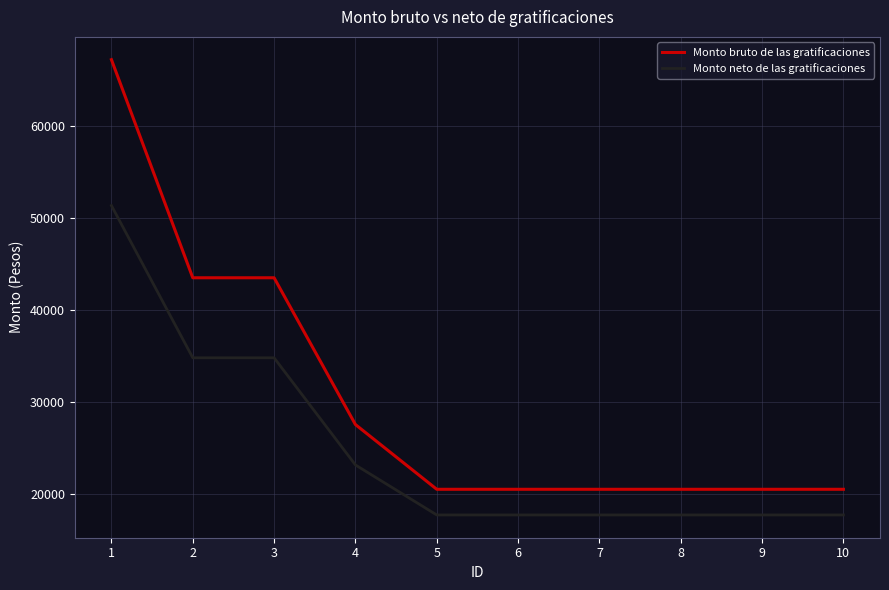

How many lines are shown in the chart?

2